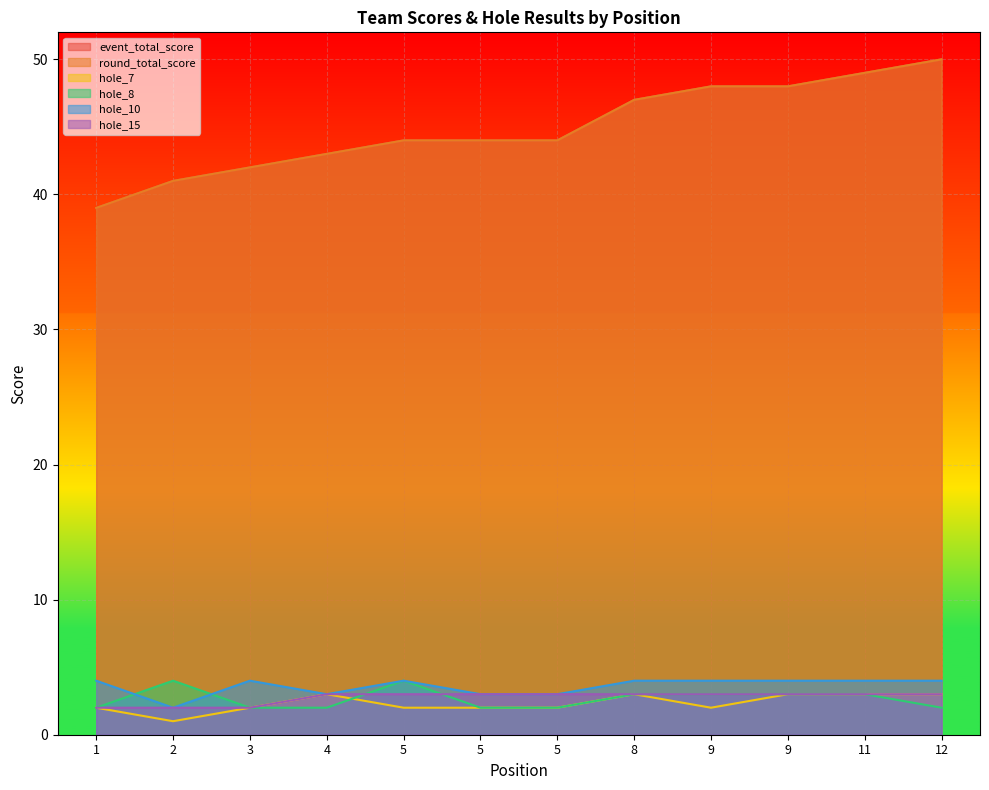

How many data points does each series have?

12